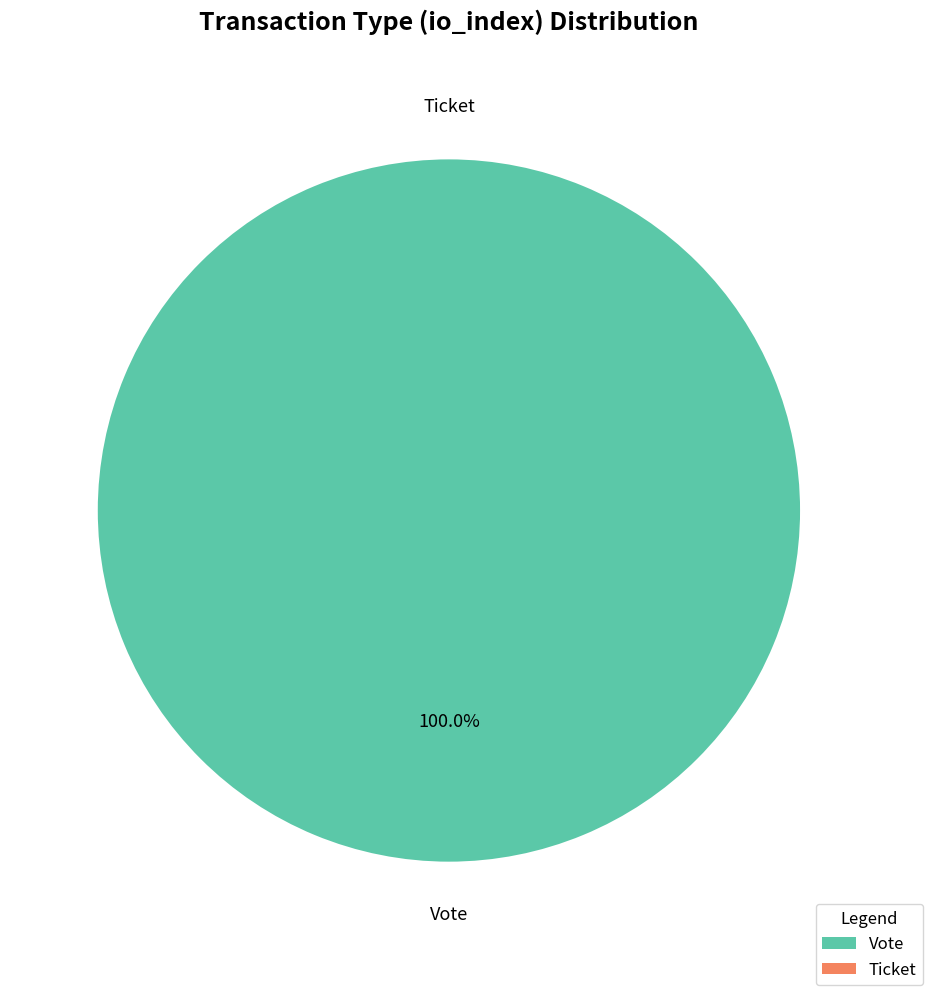

To the nearest percent, what is the difference between the largest and smallest slice percentages?

100%